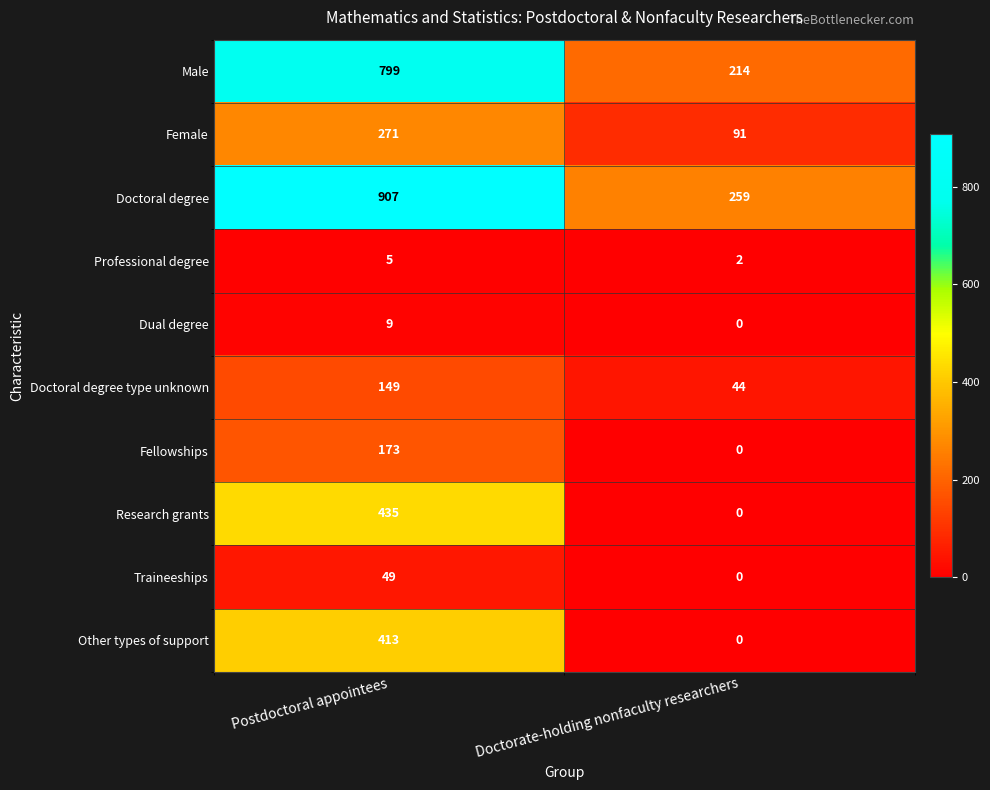

Which series has the largest total across all categories?

Doctoral degree